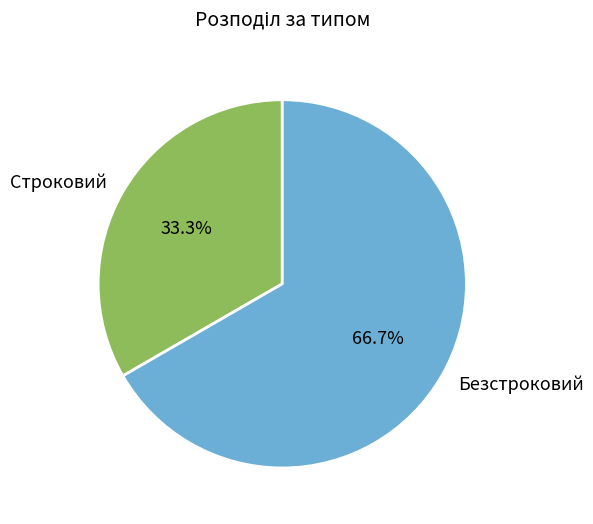

To the nearest percent, what is the combined percentage of Безстроковий and Строковий?

100%